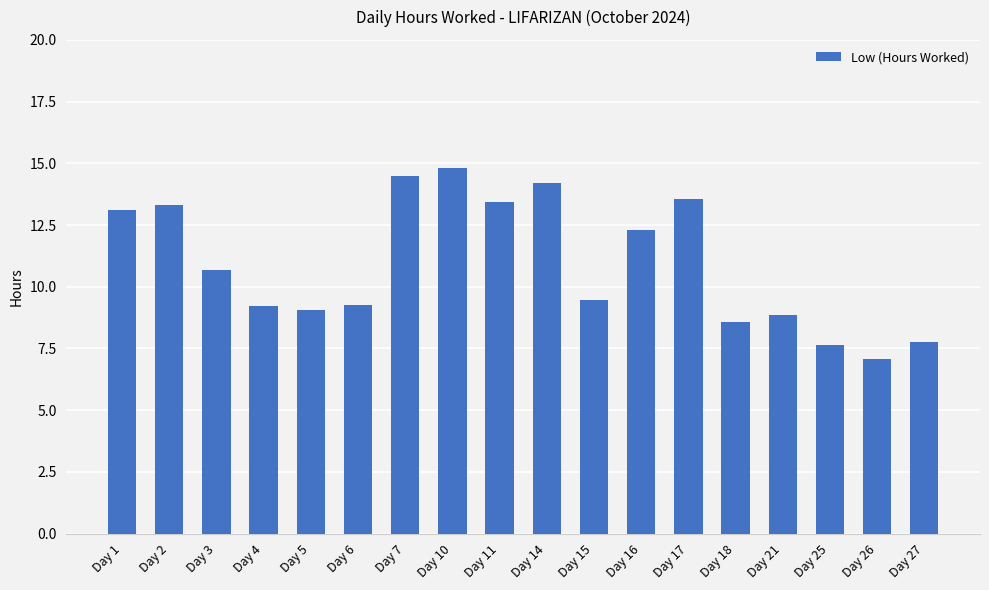

How many values are below 10?

9